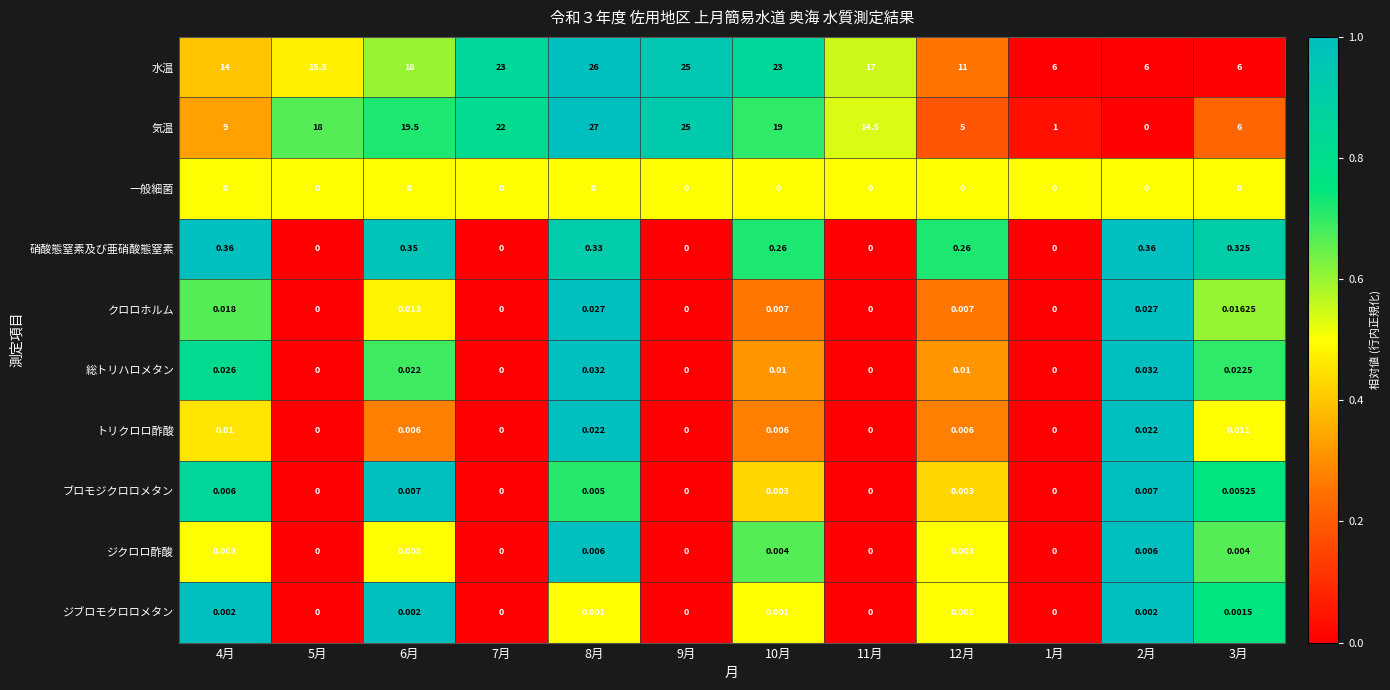

Which series changed the most between 8月 and 1月?

気温